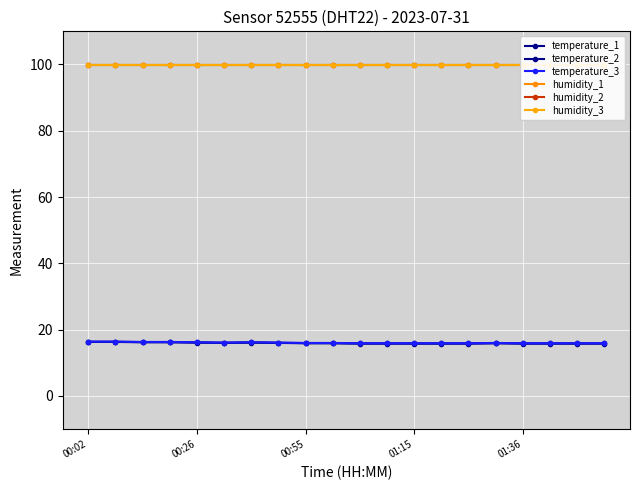

At which label does humidity_1 reach its peak?

00:02